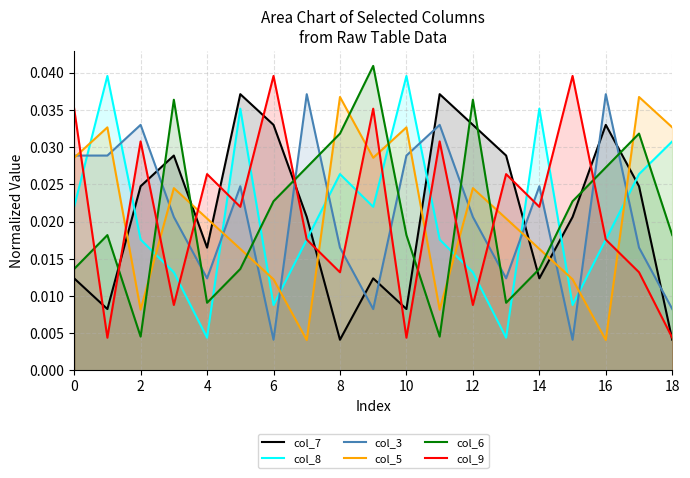

How many col_5 values are between 0 and 1?

19